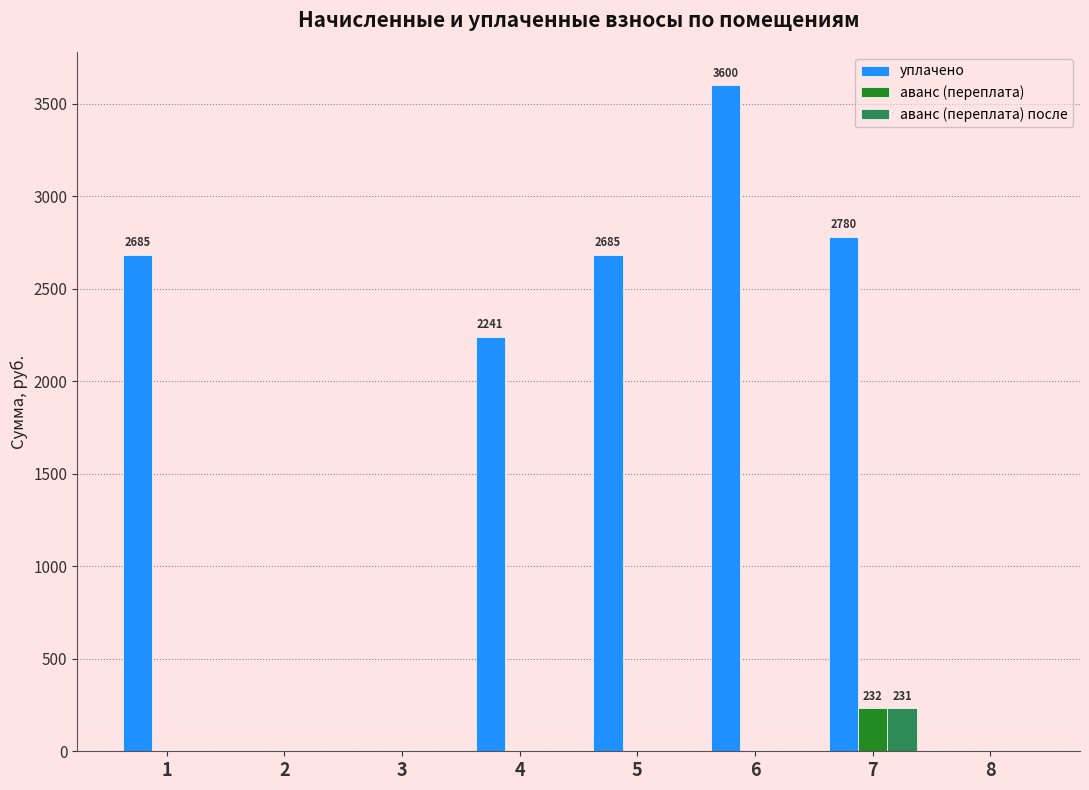

Between 7 and 8, which series saw the biggest shift?

уплачено